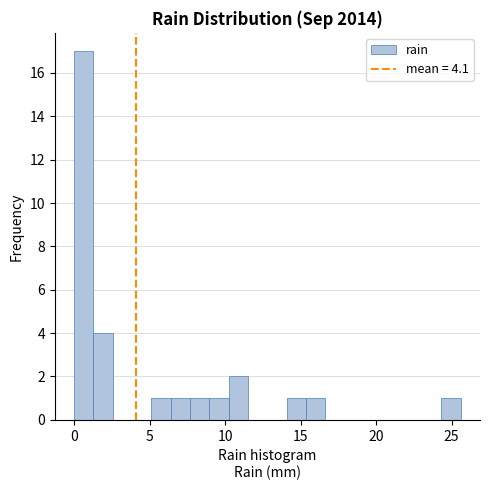

Around what value on the x-axis is the tallest bar? Give the approximate position of its centre, as read against the axis.

0.5